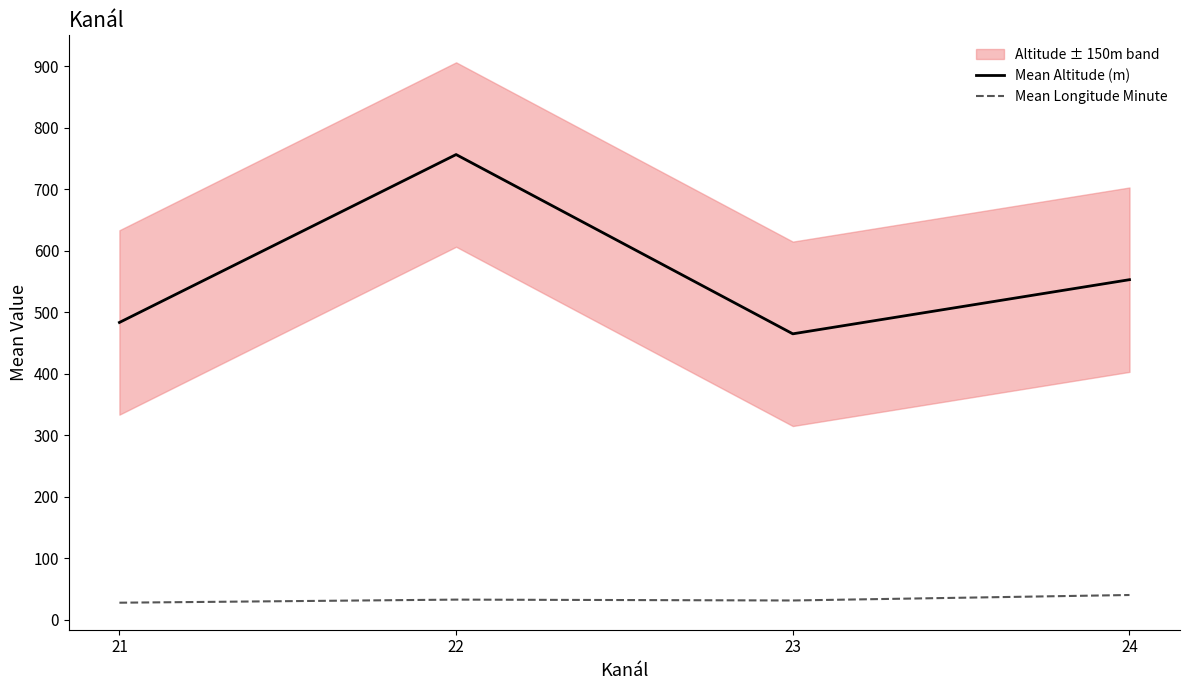

Reading left to right, extract all data points from this chart.

Mean Altitude (m): 483.4	756.6	464.9	553.0
Mean Longitude Minute: 27.5	32.5	31.1	40.0